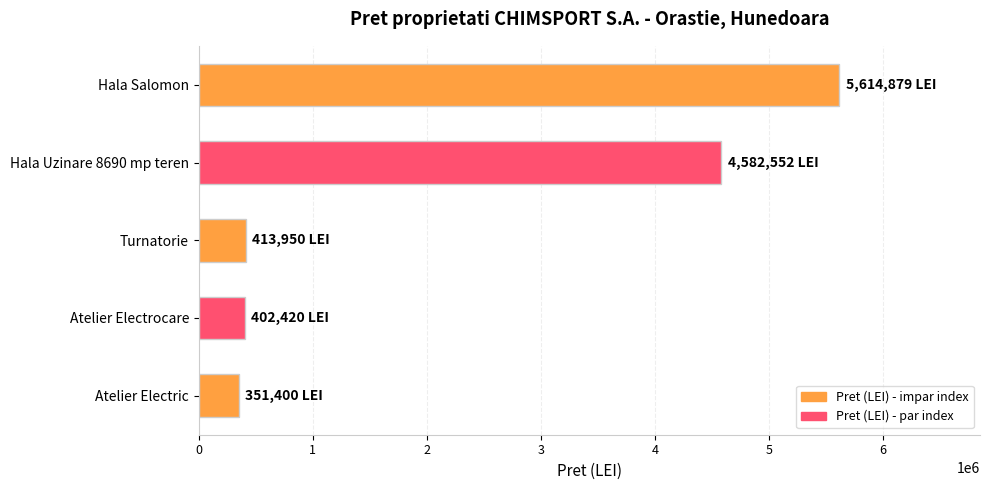

What is the smallest value displayed?

351400